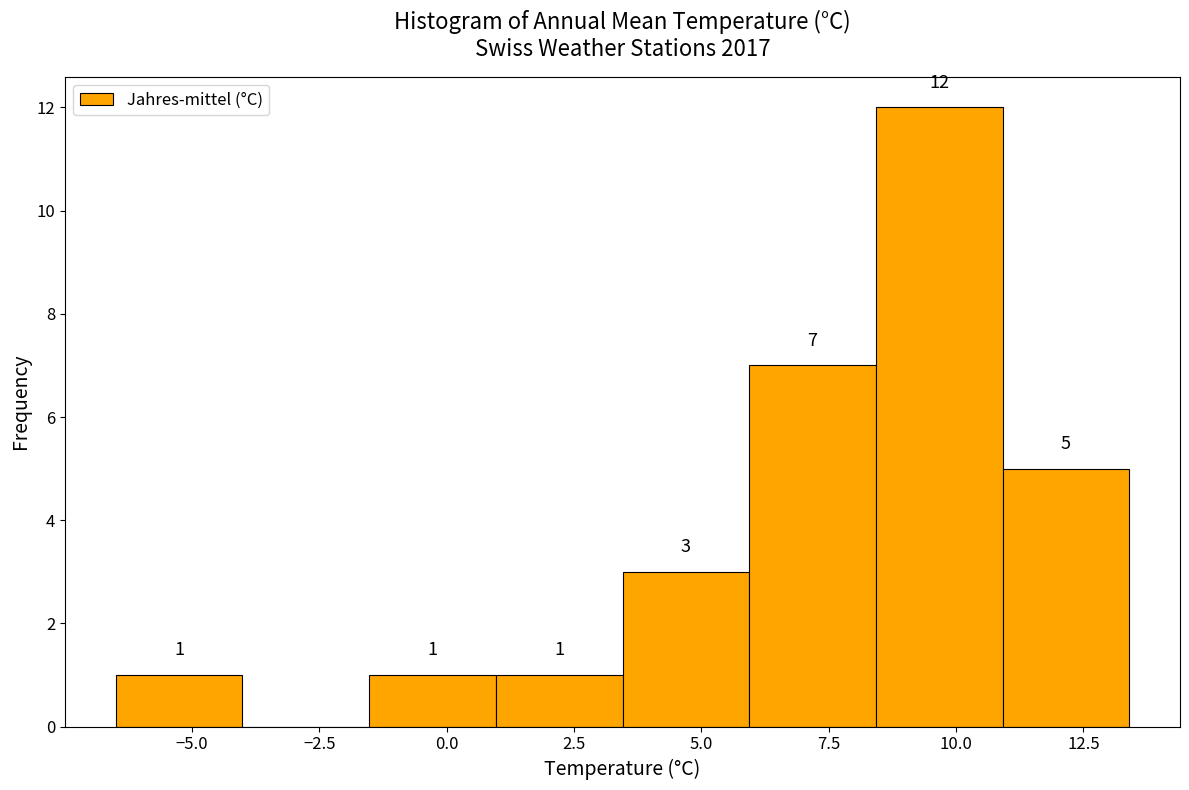

Over which range of the x-axis is the bar tallest?

8.5 to 11.0